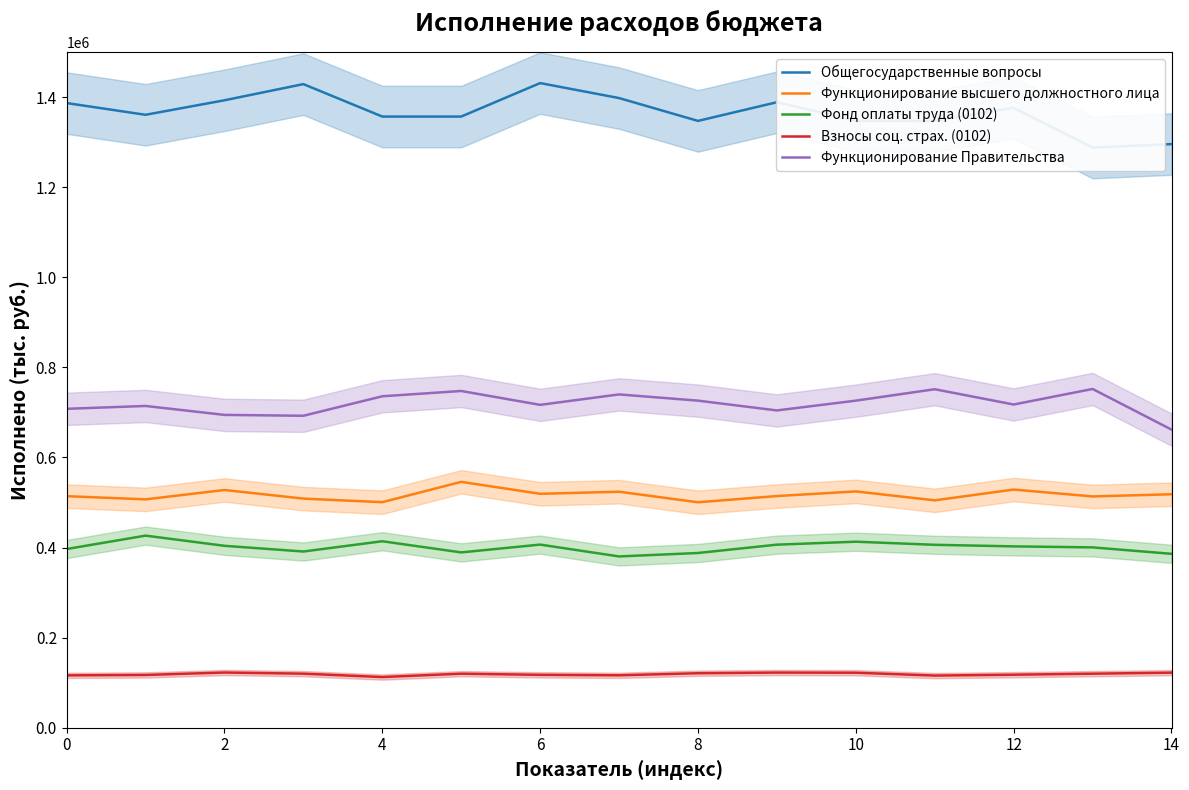

Reading left to right, what are all the values shown in this chart?

Общегосударственные вопросы: 1386631.7	1360605.1	1392819.9	1428698.5	1356674.8	1356675.5	1431001.4	1397728.1	1347029.4	1388510.9	1347277.7	1347182.9	1376189.9	1287850.5	1295571.1
Функционирование высшего должностного лица: 514039.5	506972.4	527788.6	508616.3	500706.3	545849.2	519317.9	523918.6	500511.1	514320.3	524599.3	504805.2	528752.5	513437.9	518284.0
Фонд оплаты труда (0102): 396724.2	426467.8	403853.6	391197.2	413986.9	389220.0	406548.7	380265.0	387918.9	406403.3	412967.8	406094.3	402615.5	400367.7	386096.8
Взносы соц. страх. (0102): 116275.8	117199.9	122611.1	120067.3	112556.5	119997.6	117469.3	116428.8	121023.0	122518.0	122162.5	115850.2	117739.8	120023.2	122320.3
Функционирование Правительства: 707961.1	714285.9	694446.6	692510.0	735795.4	747511.7	716734.9	739911.3	726079.3	704385.2	726074.2	751429.1	717514.6	752002.5	661834.8